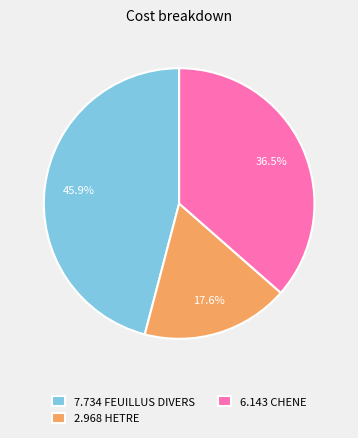

Rank the categories by value from highest to lowest.

7.734 FEUILLUS DIVERS, 6.143 CHENE, 2.968 HETRE